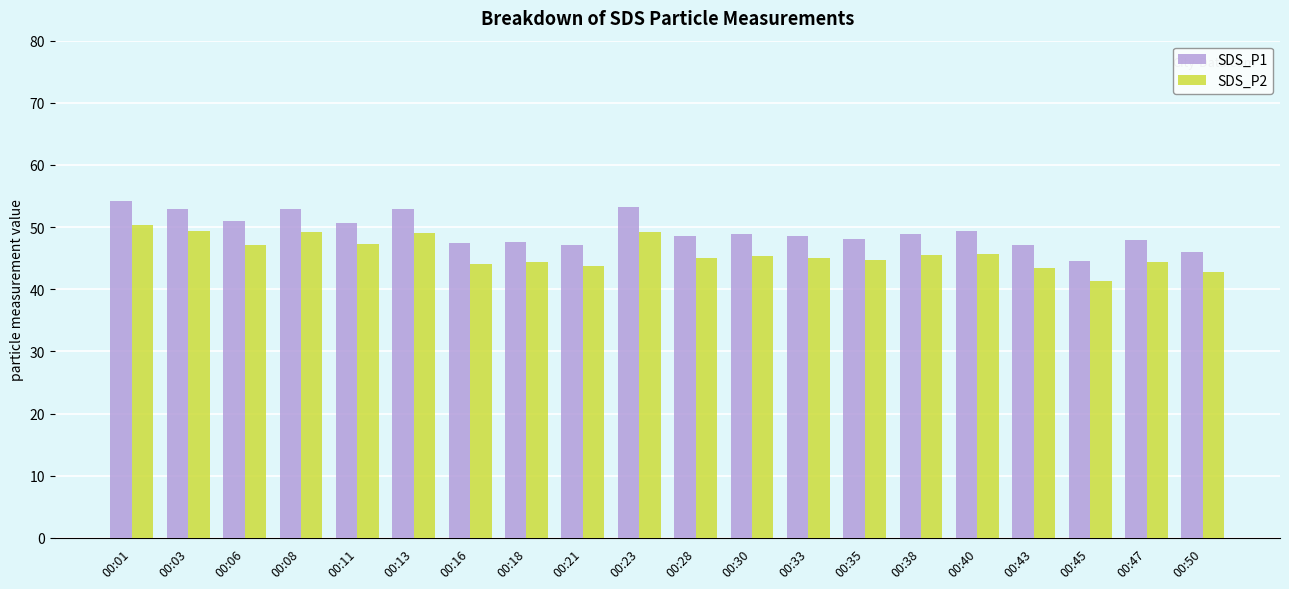

Which series has the largest total across all categories?

SDS_P1